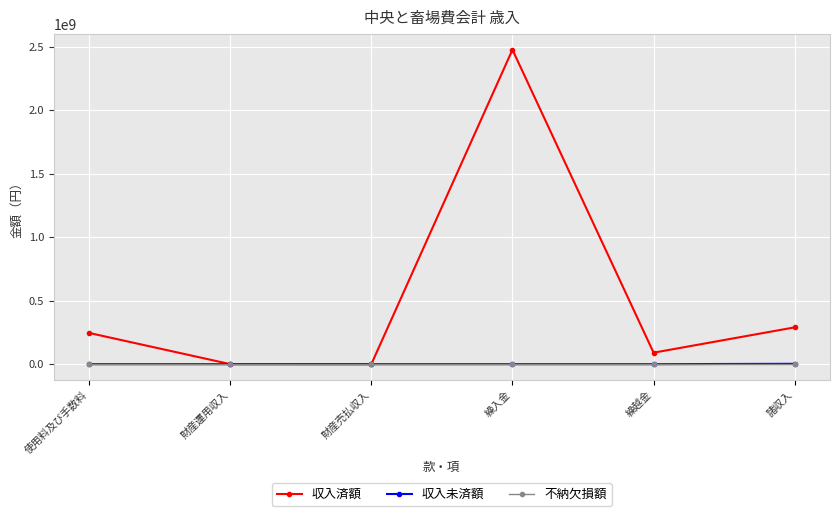

What is the label of the 3rd point from the left?

財産売払収入